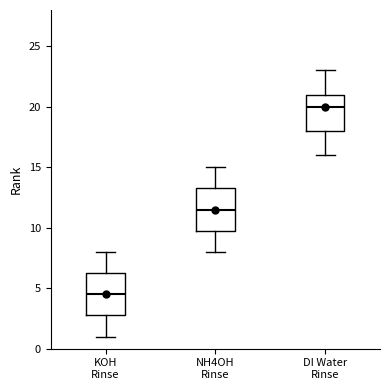

Reading left to right, read every box against the y-axis: the position of its median line, the range the box covers, and the ends of its whiskers. The values are not printed on the chart, so give them approximately, as read against the axis.

KOH Rinse: median 4.5, box 3.0 to 6.5, whiskers 1.0 to 8.0
NH4OH Rinse: median 11.5, box 10.0 to 13.5, whiskers 8.0 to 15.0
DI Water Rinse: median 20.0, box 18.0 to 21.0, whiskers 16.0 to 23.0